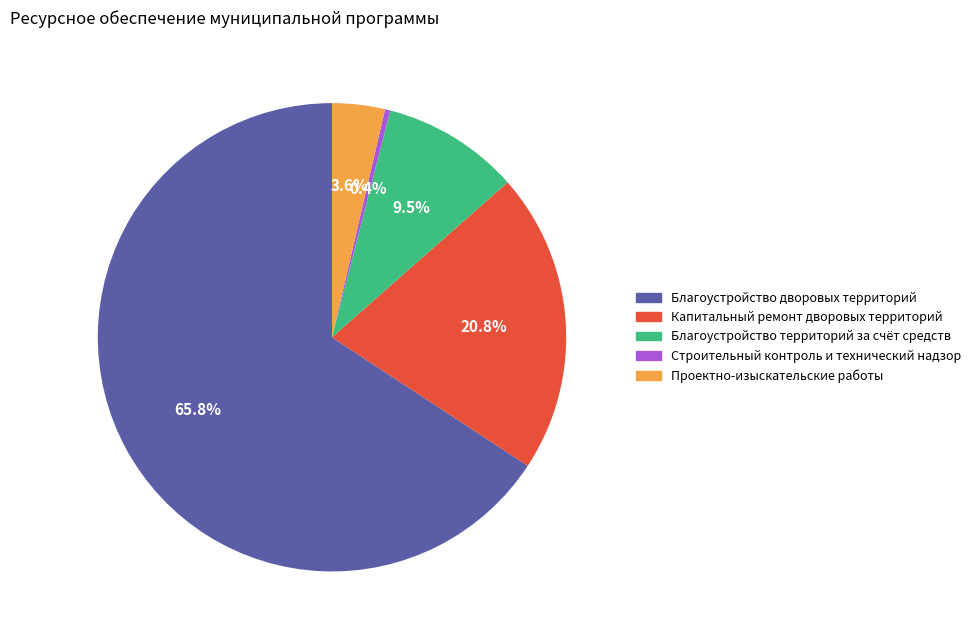

Which category has the biggest portion of the pie?

Благоустройство дворовых территорий